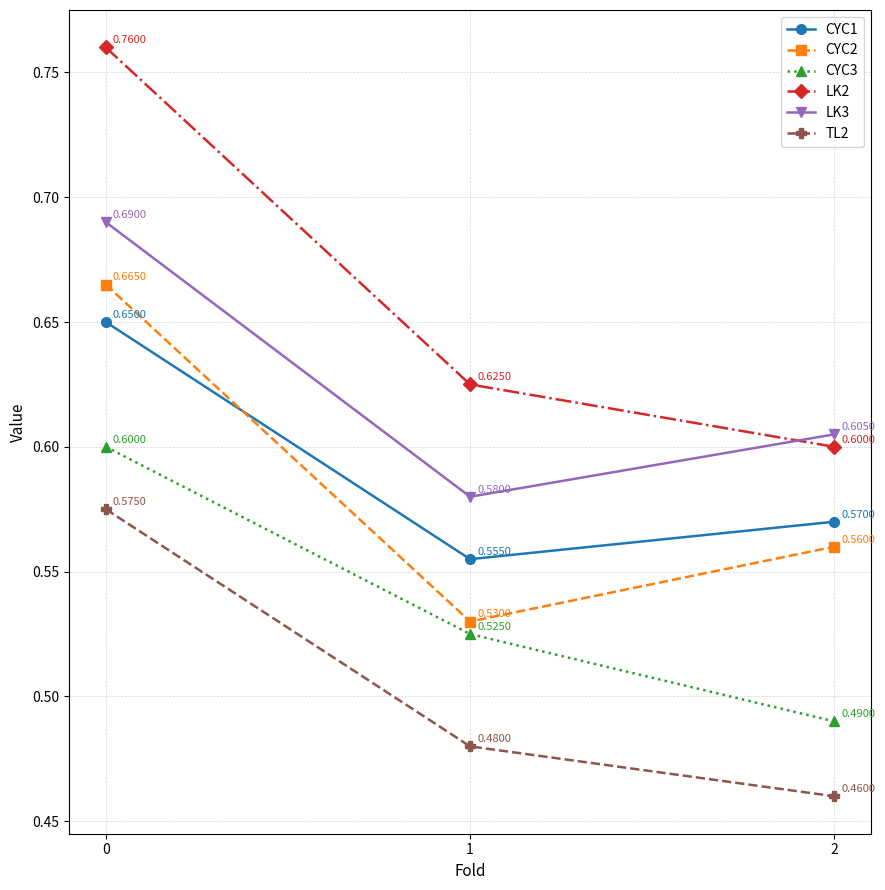

Which series changed the most between 1 and 2?

CYC3